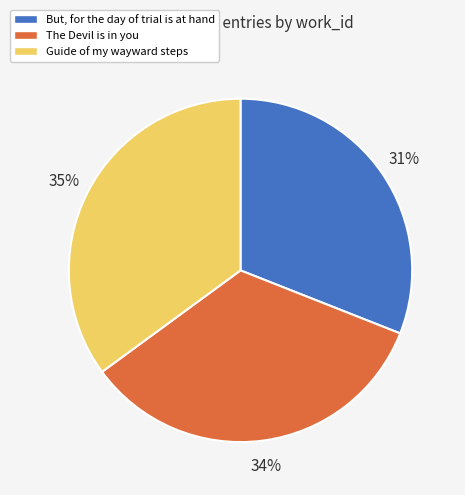

Is it true that But, for the day of trial is at hand is 45% of the pie?

False